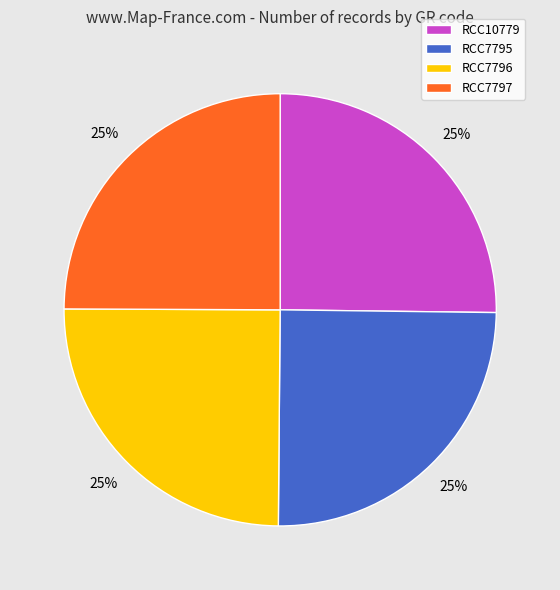

Count the number of slices in the pie.

4